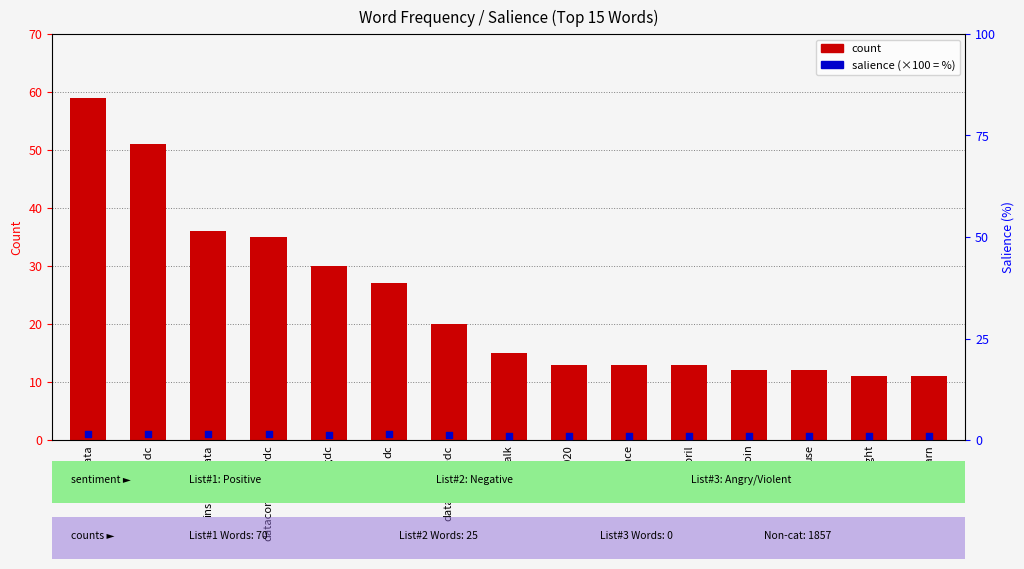

Which series has the largest total across all categories?

count